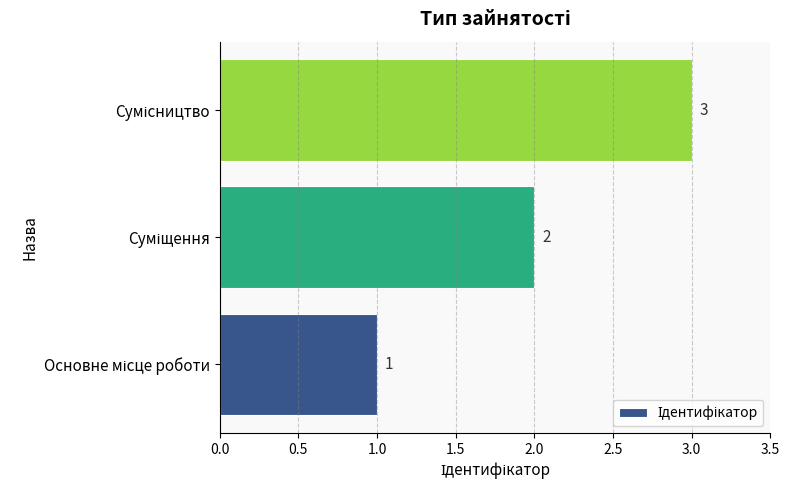

How many values are between 1 and 3?

3